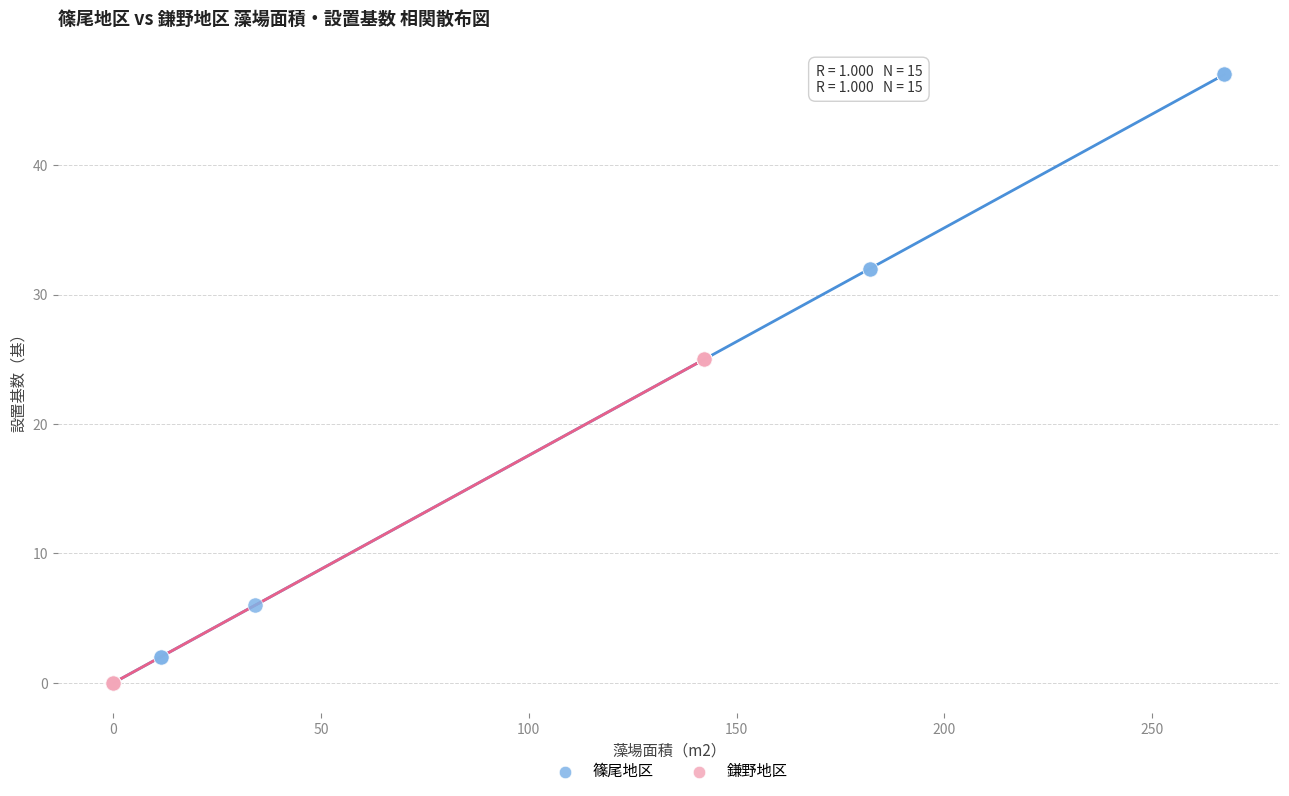

Which series has the largest Y range (max minus min)?

篠尾地区